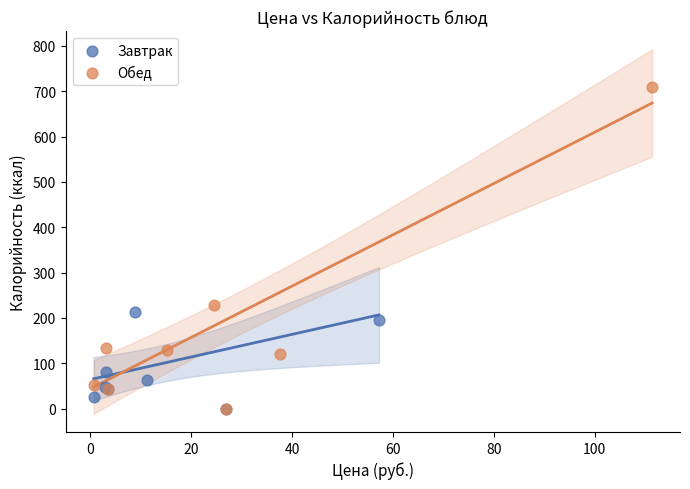

Which series reaches the maximum Y coordinate?

Обед